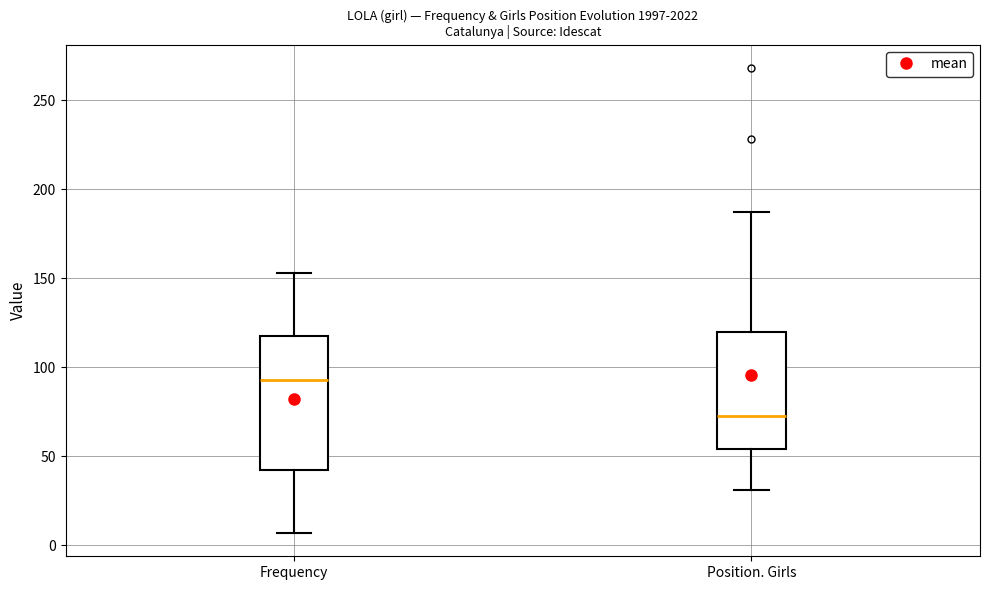

Which box's median line is the highest?

Frequency